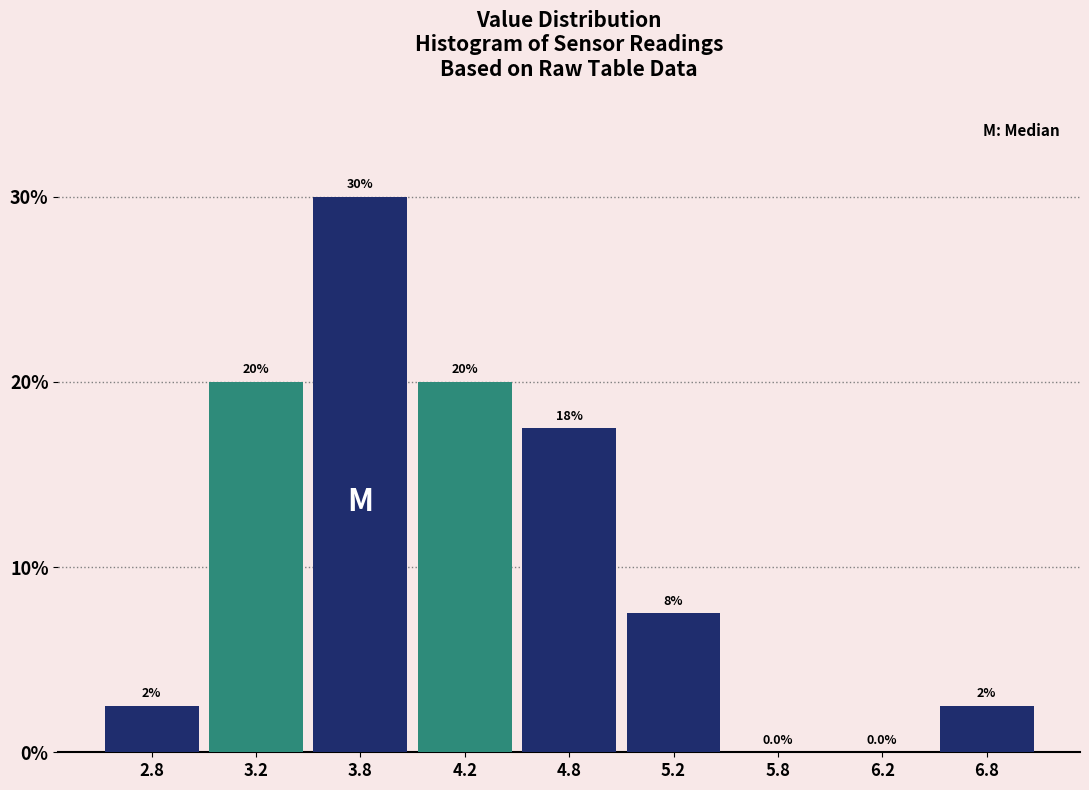

Reading right to left, extract all data points from this chart.

6.8=2.5	6.2=0.0	5.8=0.0	5.2=7.5	4.8=17.5	4.2=20.0	3.8=30.0	3.2=20.0	2.8=2.5